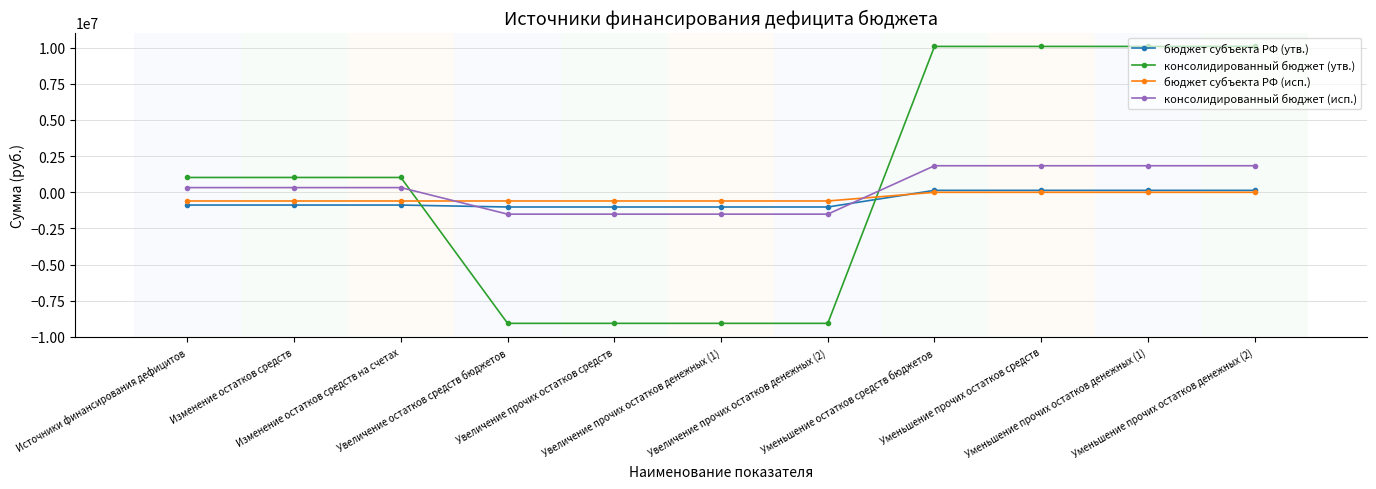

How many negative values does the консолидированный бюджет (утв.) series have?

4